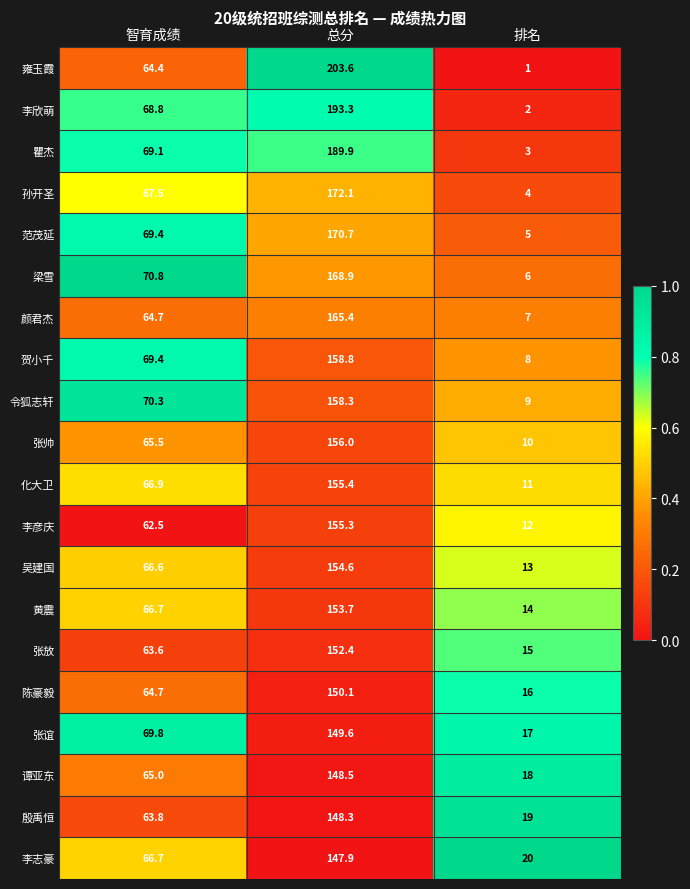

The 殷禹恒 series shows 63.8 at 智育成绩. True or false?

True